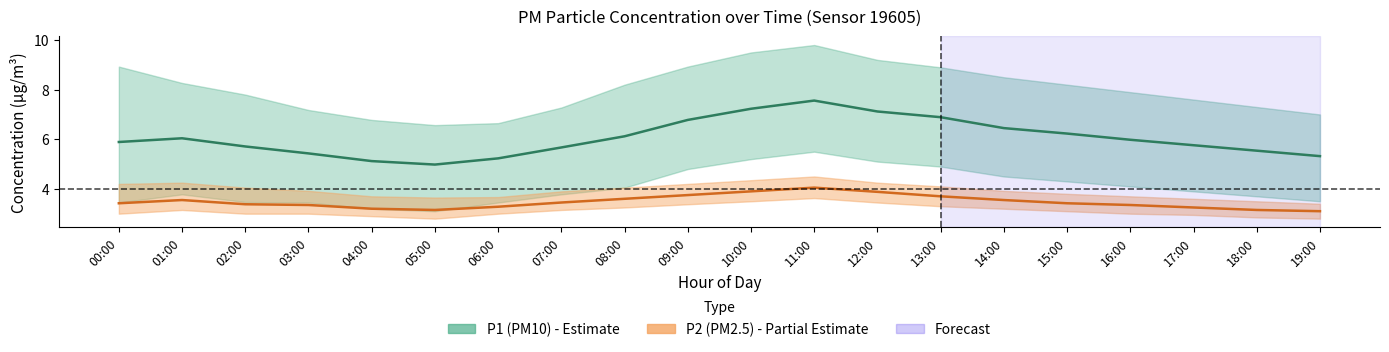

What is the difference between the second highest and second lowest values in the P2_lower series?

0.7